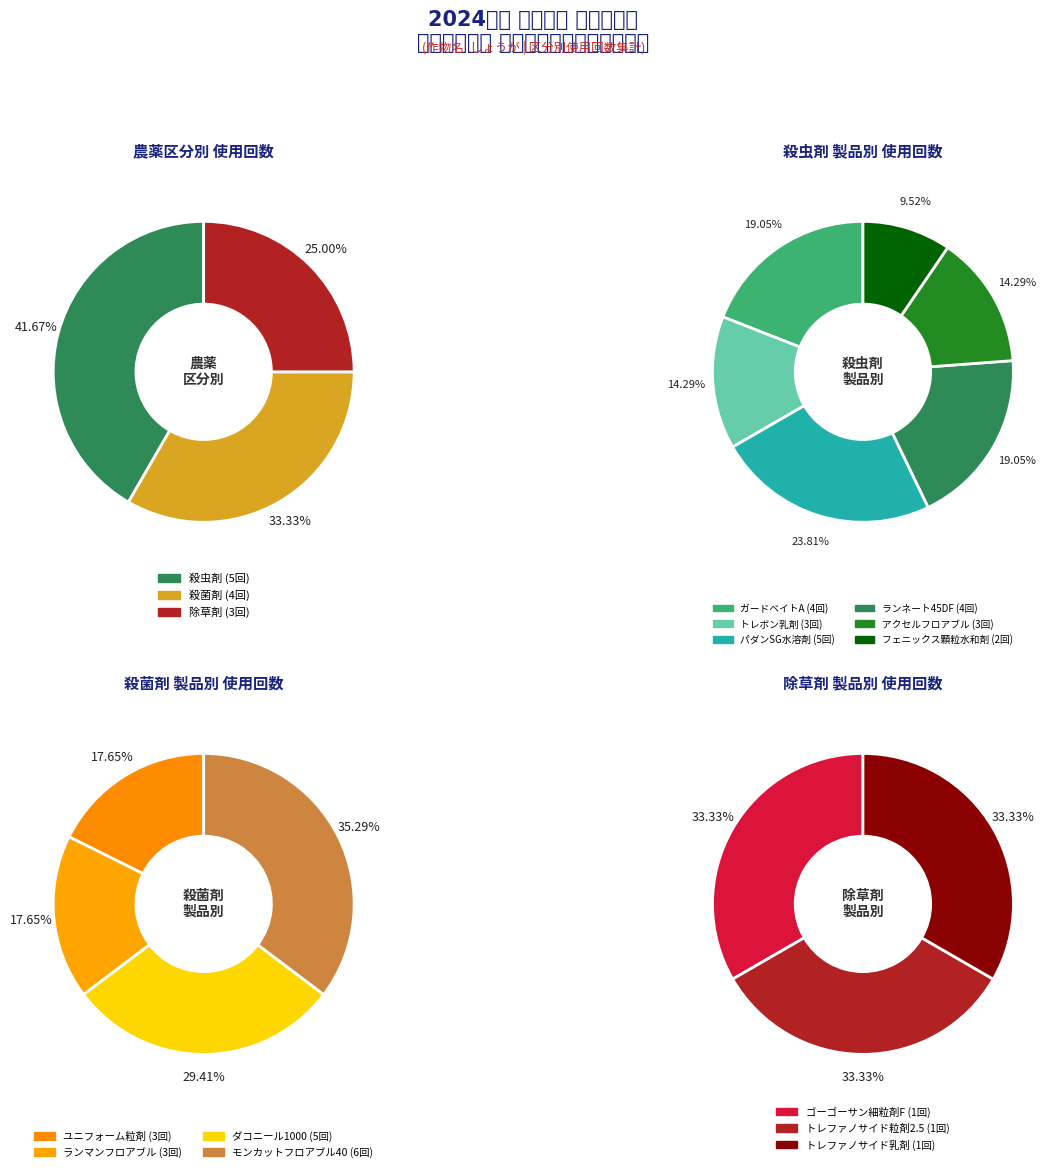

The 殺菌剤 slice represents 44% of the pie. True or false?

False